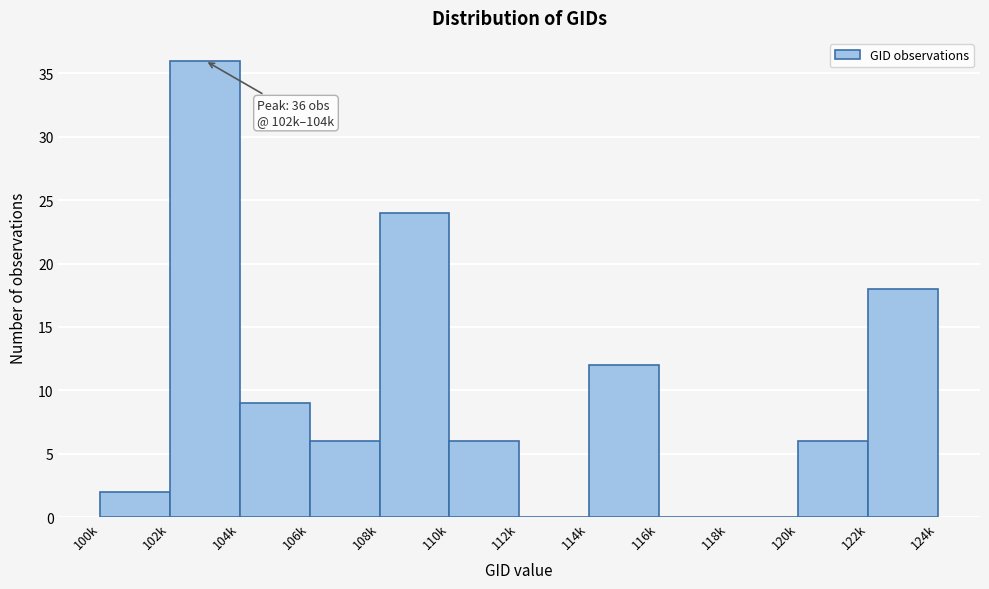

Reading left to right, what are all the values shown in this chart?

100k=2	102k=36	104k=9	106k=6	108k=24	110k=6	112k=0	114k=12	116k=0	118k=0	120k=6	122k=18